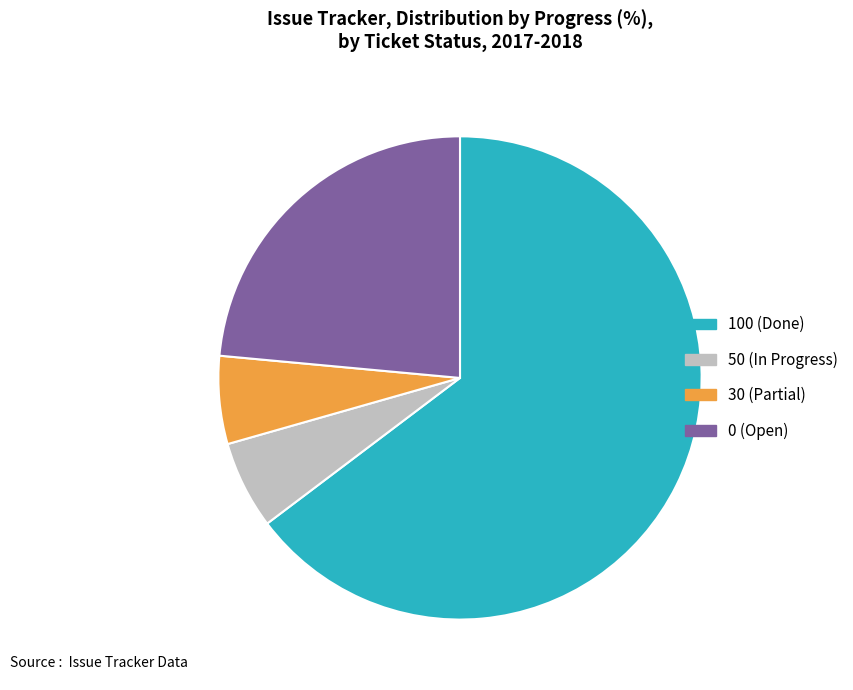

Does any single category account for the majority?

Yes